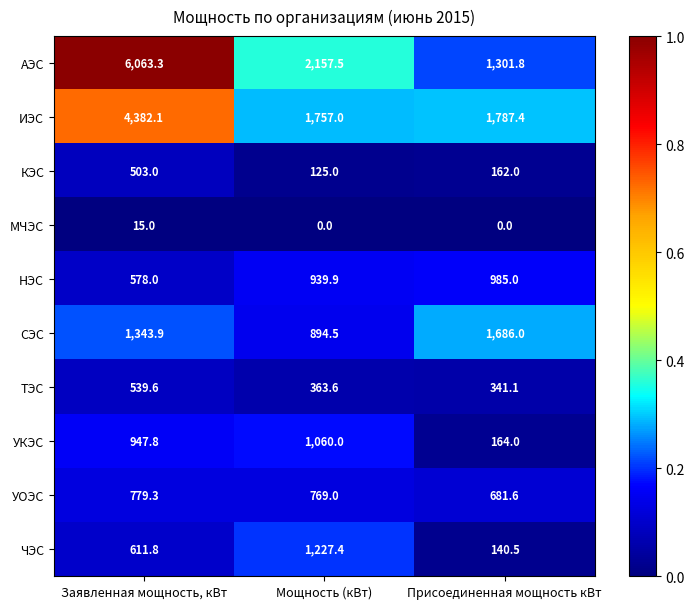

Reading right to left, extract all data points from this chart.

АЭС: 1301.8	2157.5	6063.3
ИЭС: 1787.4	1757.0	4382.1
КЭС: 162.0	125.0	503.0
МЧЭС: 0.0	0.0	15.0
НЭС: 985.0	939.9	578.0
СЭС: 1686.0	894.5	1343.9
ТЭС: 341.1	363.6	539.6
УКЭС: 164.0	1060.0	947.8
УОЭС: 681.6	769.0	779.3
ЧЭС: 140.5	1227.4	611.8